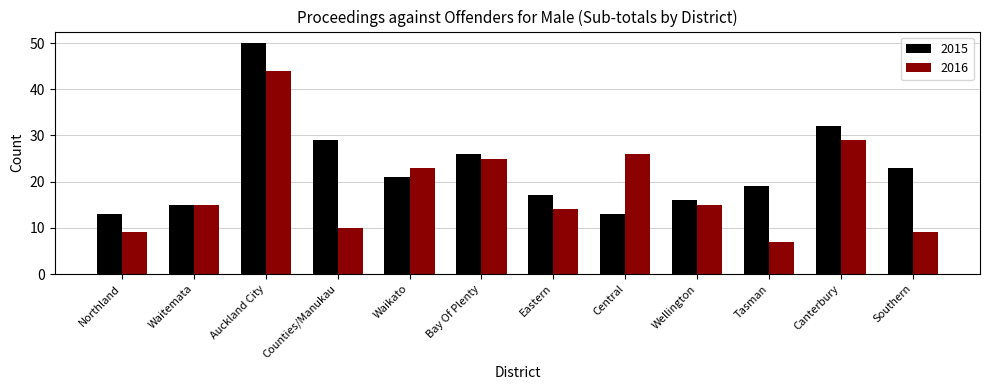

Which series has the largest total across all categories?

2015